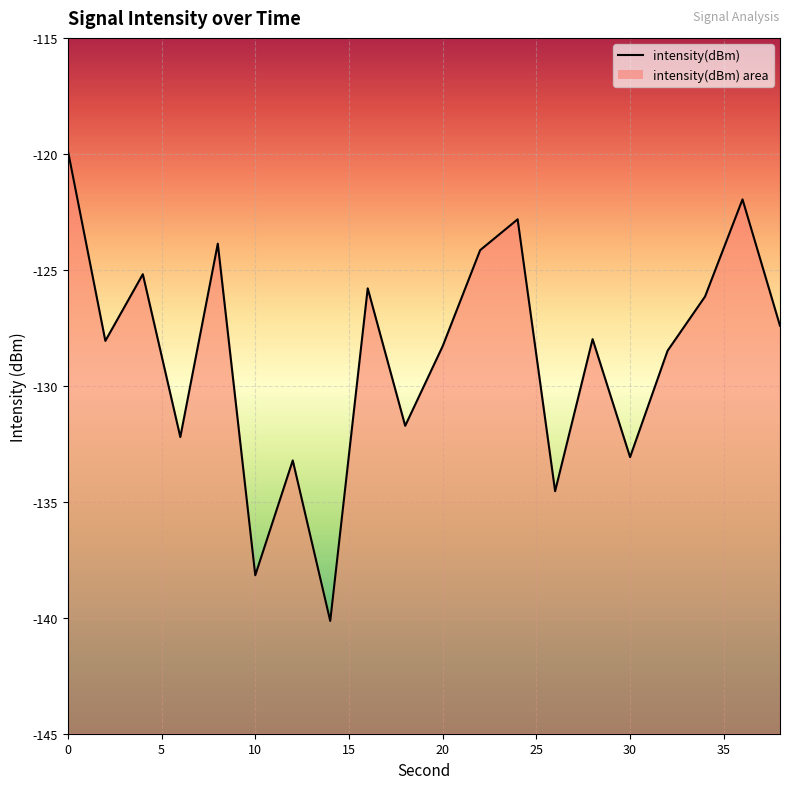

Reading left to right, what are all the values shown in this chart?

0=-119.9	2=-128.1	4=-125.2	6=-132.2	8=-123.9	10=-138.2	12=-133.2	14=-140.1	16=-125.8	18=-131.7	20=-128.3	22=-124.2	24=-122.8	26=-134.5	28=-128.0	30=-133.1	32=-128.5	34=-126.2	36=-122.0	38=-127.4